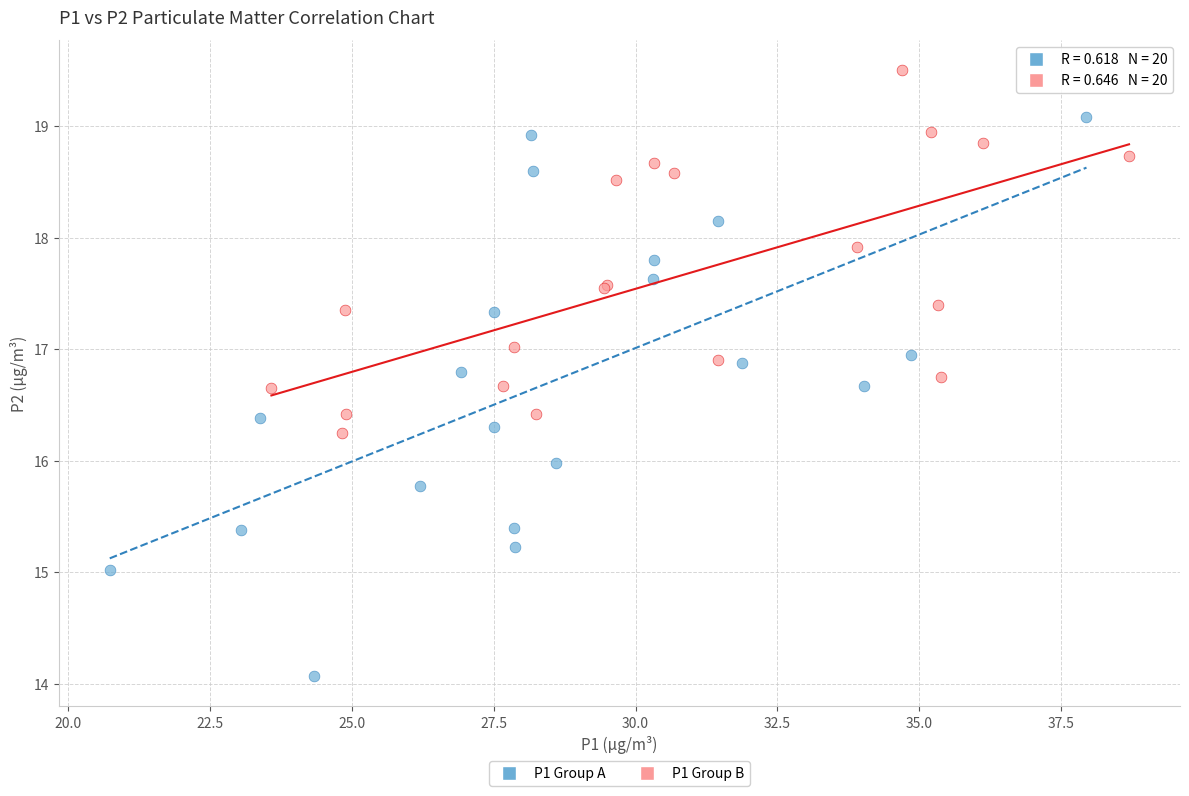

Which series contains the lowest Y value?

P1 Group A